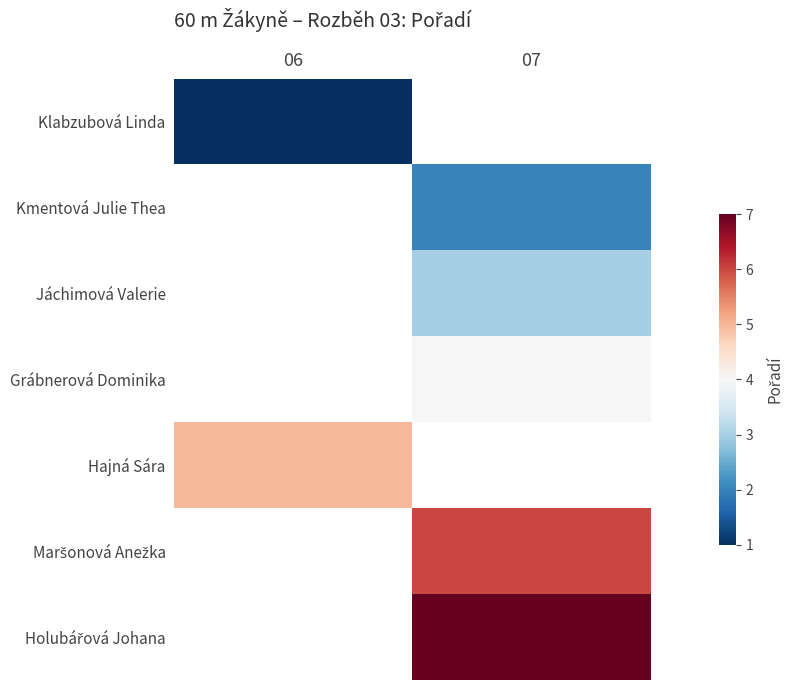

Between 06 and 07, which is larger?

07